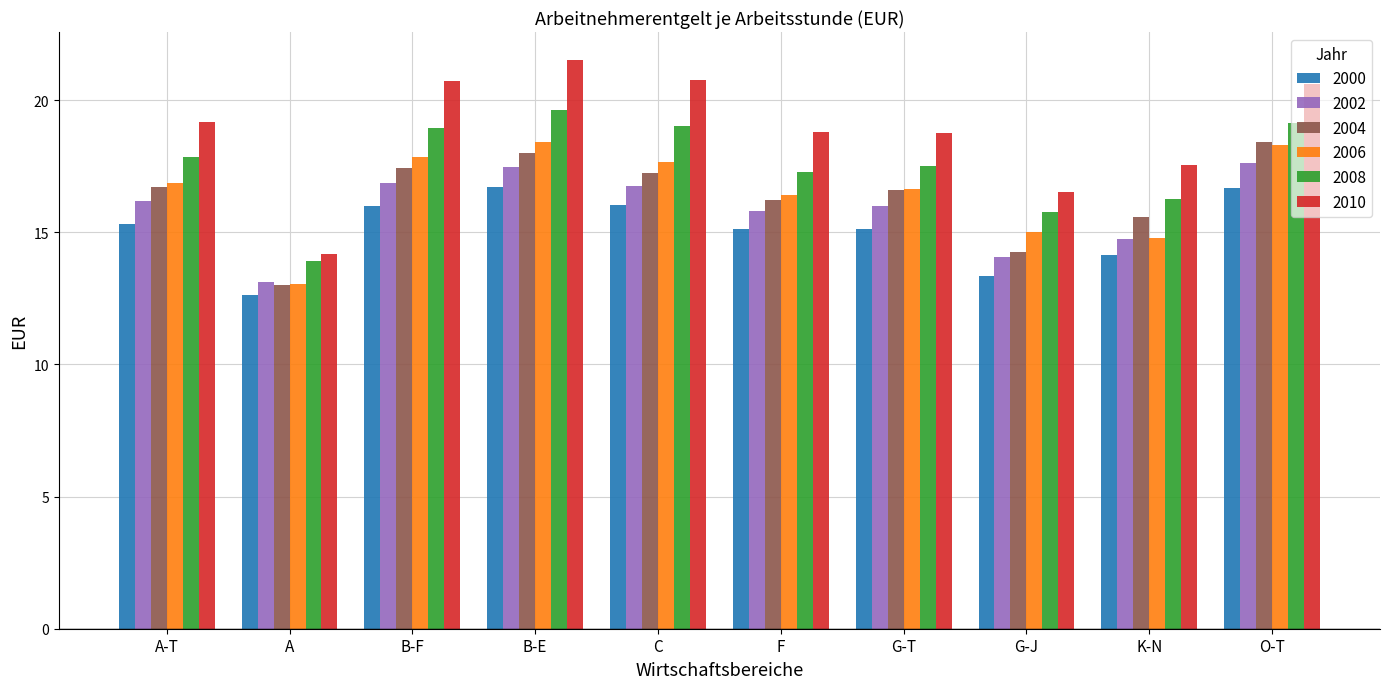

What are all the series names shown in the legend?

2000, 2002, 2004, 2006, 2008, 2010